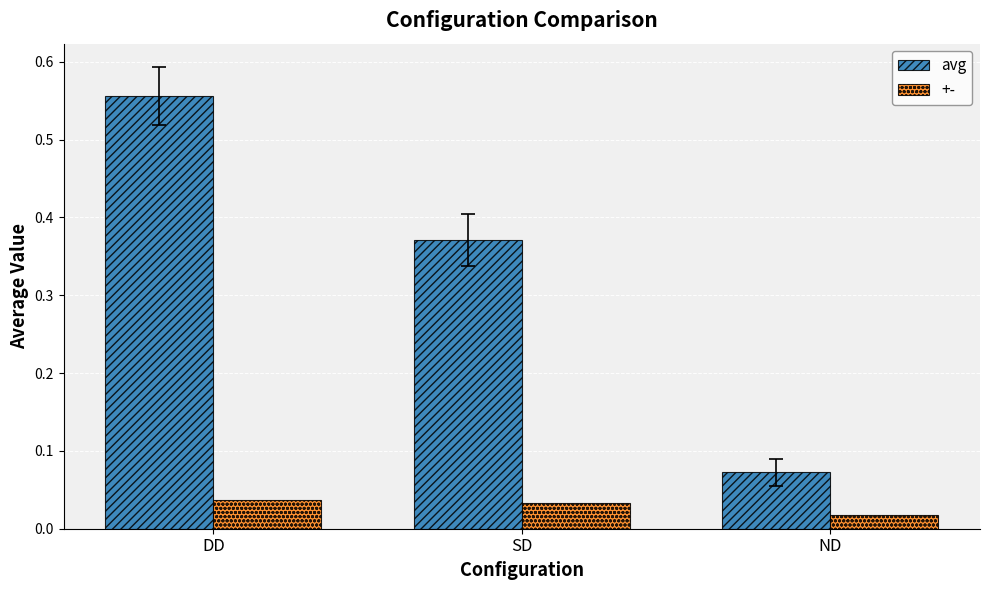

What is the average value of the avg series?

0.3